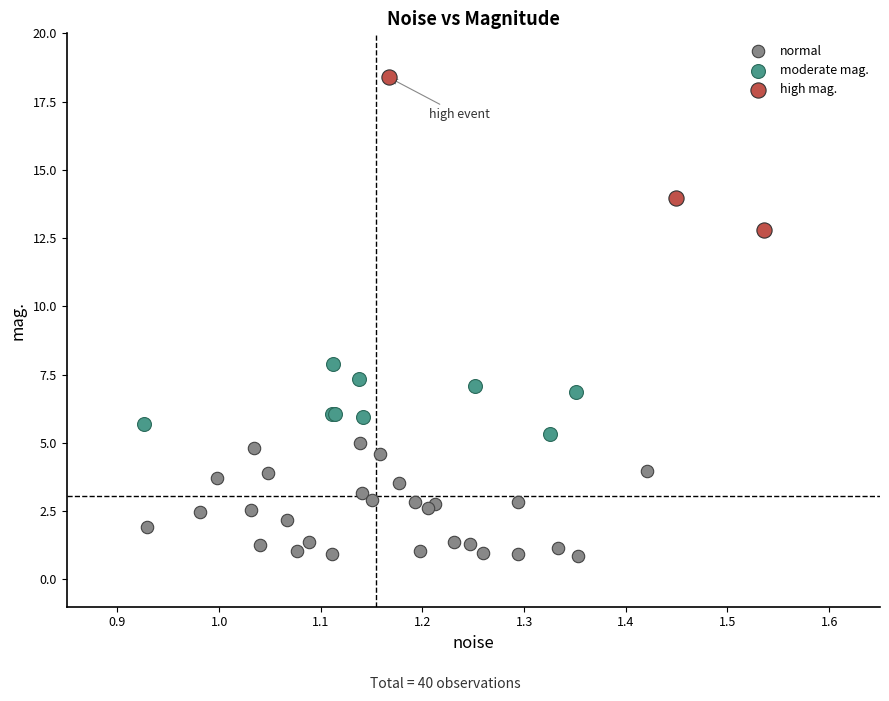

Which series has the largest Y range (max minus min)?

high mag.